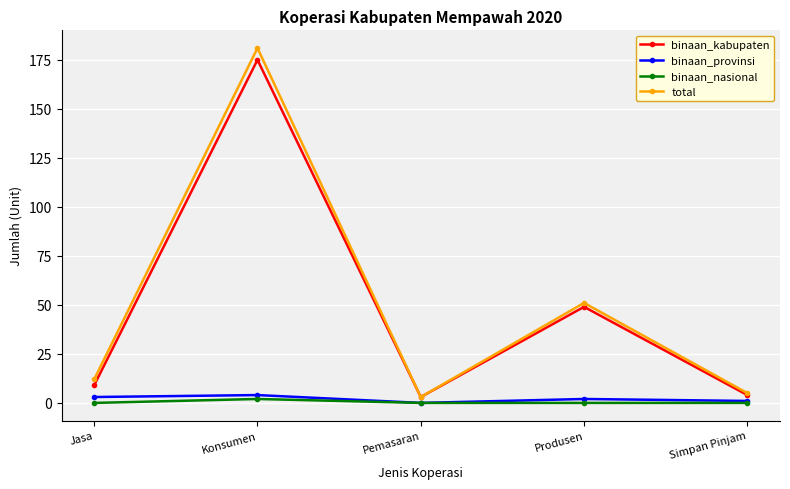

How many data points does each series have?

5